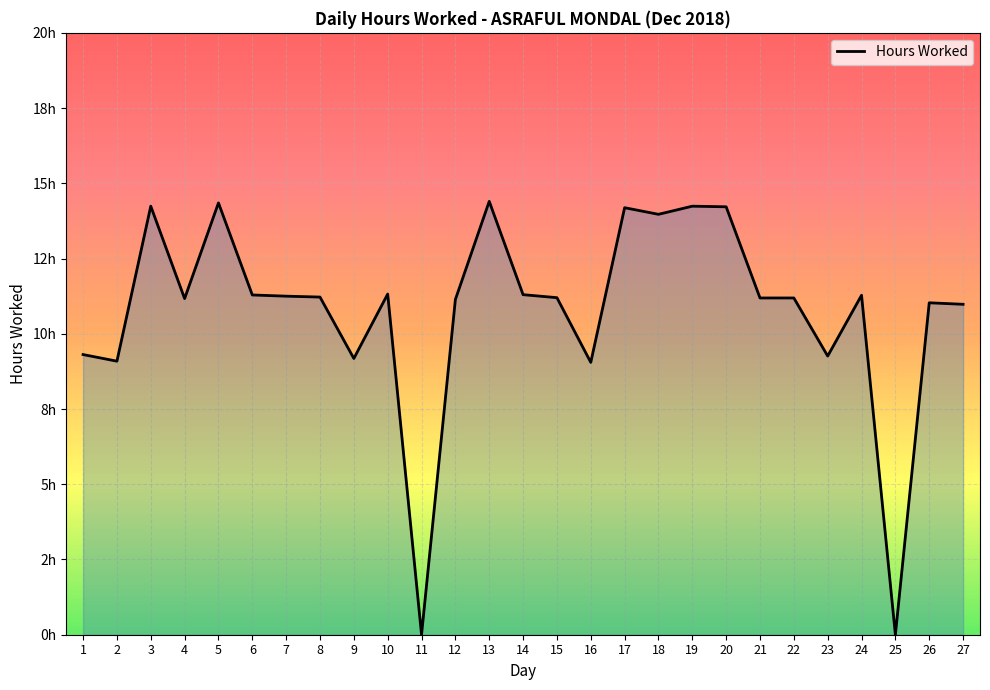

Does the chart display data point markers on the line(s)?

No